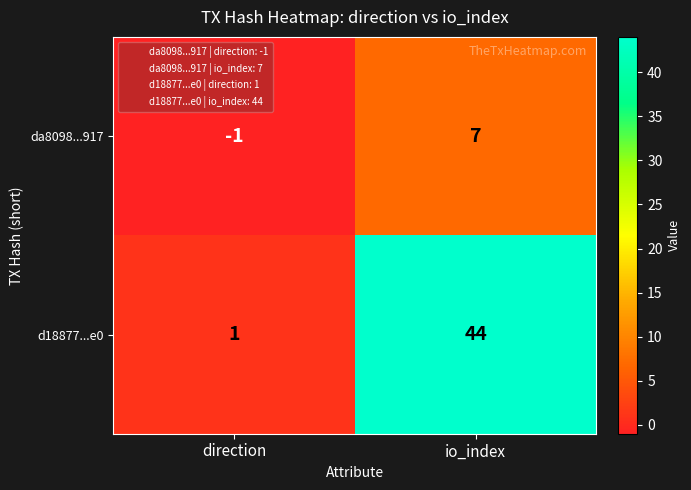

What is the sum of the da8098...917 values at io_index and direction?

6